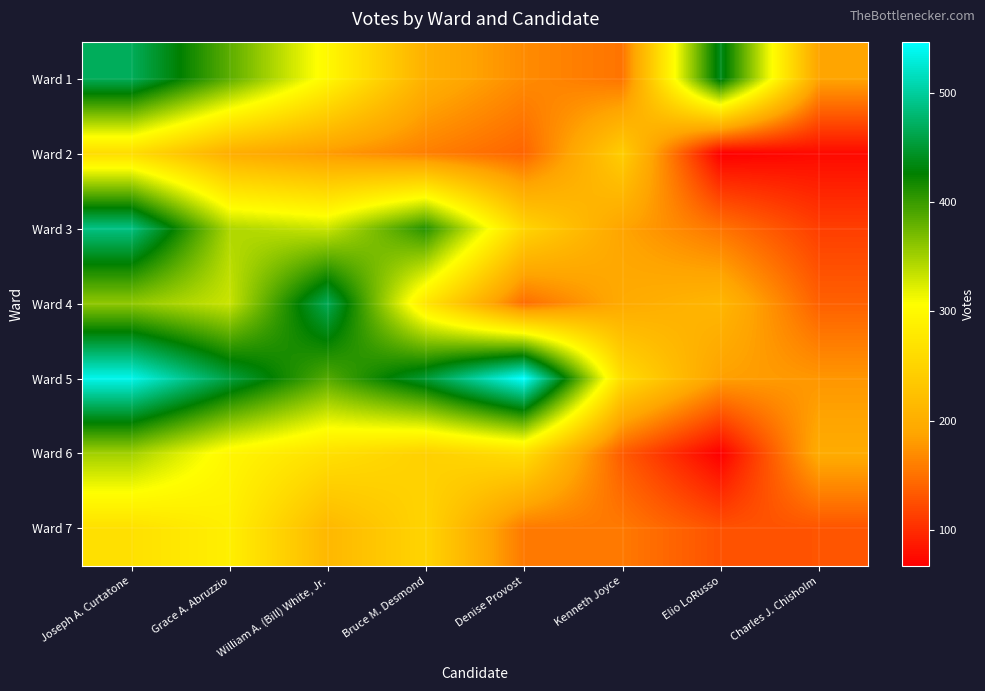

List the series in order of their peak value, highest first.

Ward 5, Ward 3, Ward 1, Ward 4, Ward 6, Ward 7, Ward 2